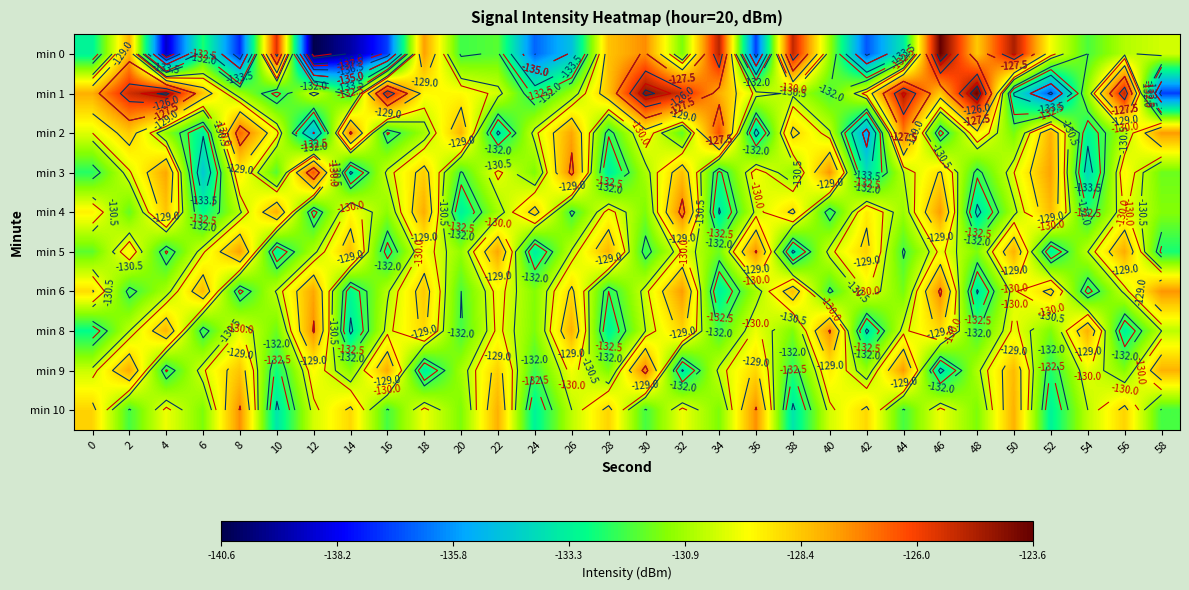

What is the minimum value for min 10?

-133.7